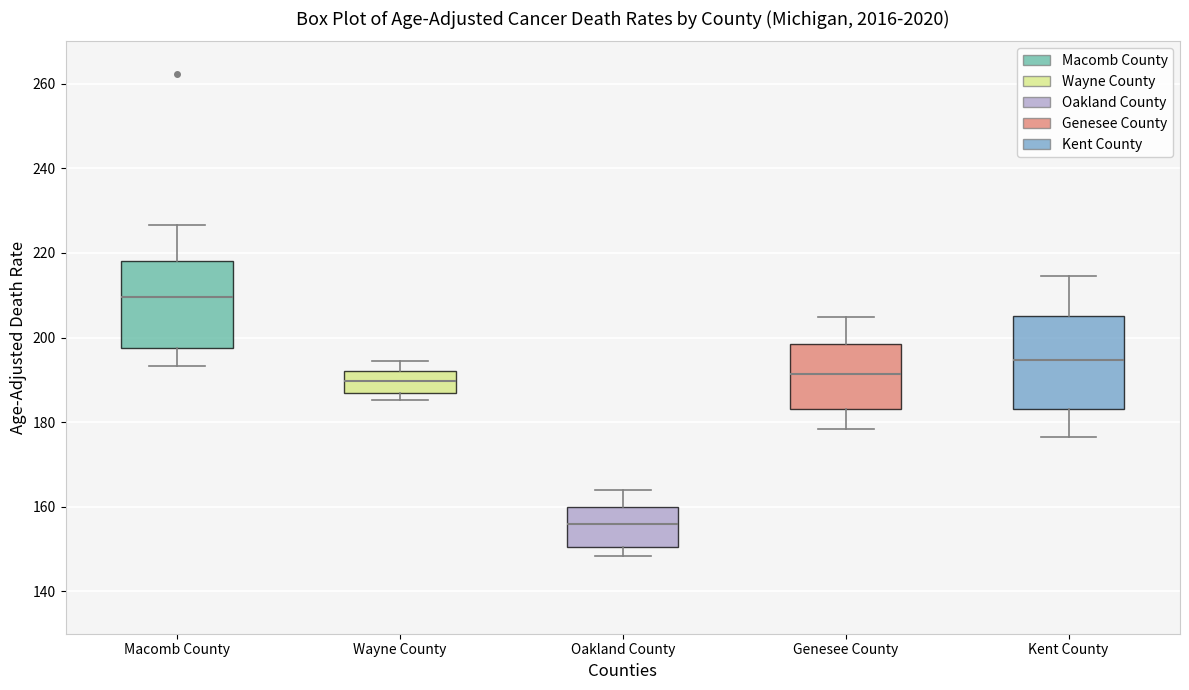

Reading left to right, read every box against the y-axis: the position of its median line, the range the box covers, and the ends of its whiskers. The values are not printed on the chart, so give them approximately, as read against the axis.

Macomb County: median 210, box 198 to 218, whiskers 194 to 226
Wayne County: median 190, box 188 to 192, whiskers 186 to 194
Oakland County: median 156, box 150 to 160, whiskers 148 to 164
Genesee County: median 192, box 184 to 198, whiskers 178 to 204
Kent County: median 194, box 184 to 206, whiskers 176 to 214